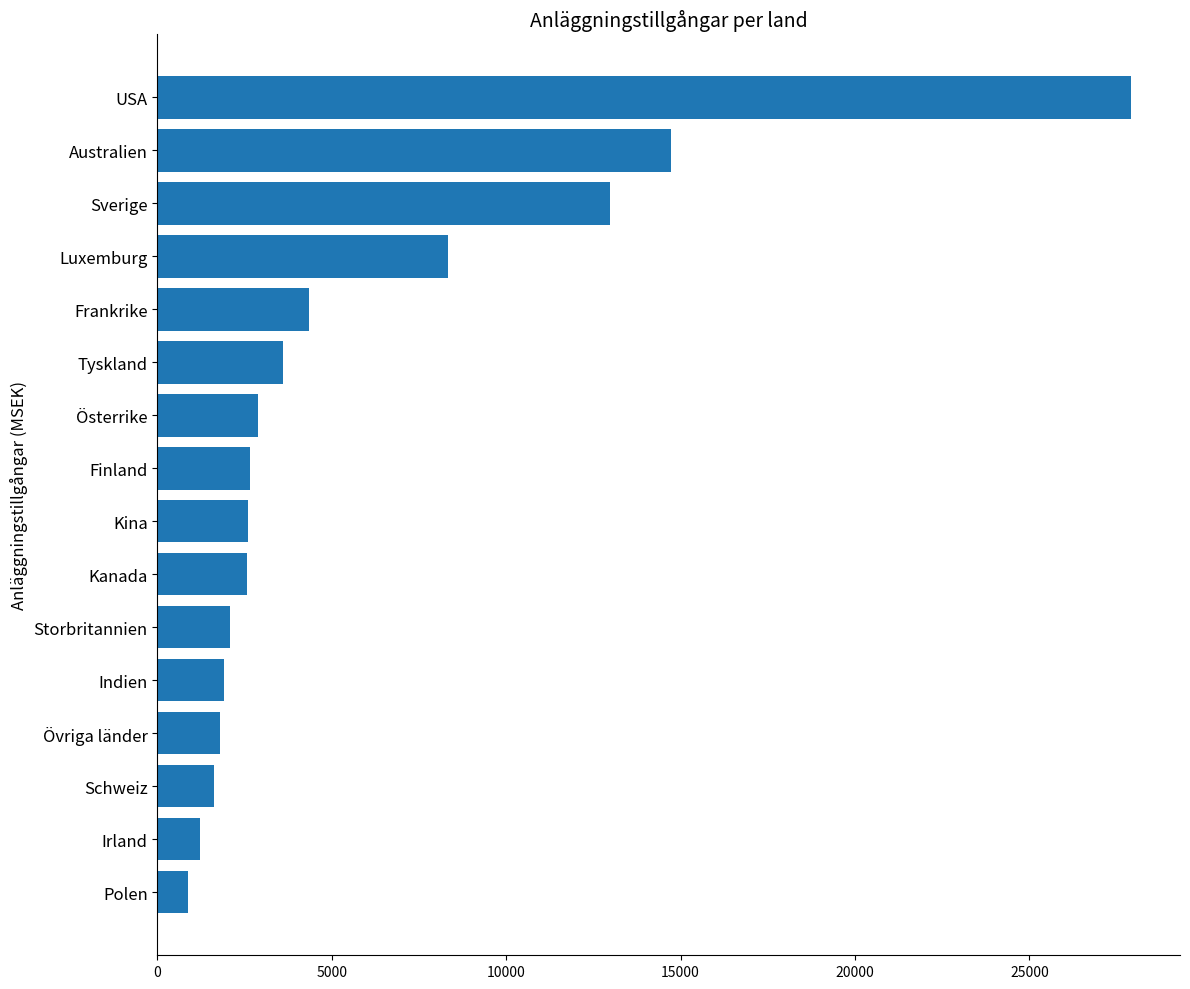

Which has a higher value, Övriga länder or Kina?

Kina